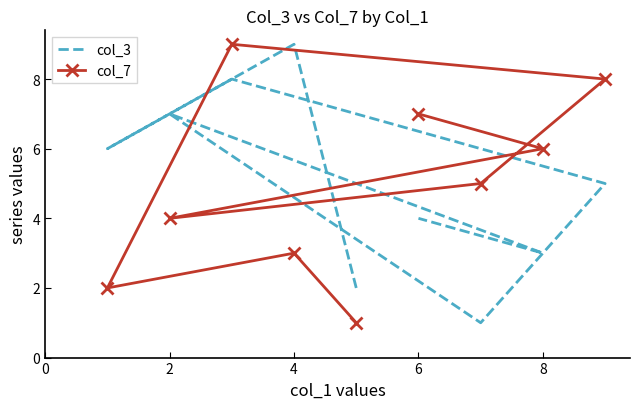

What is the value of the col_3 point at the 4th from the left?

8